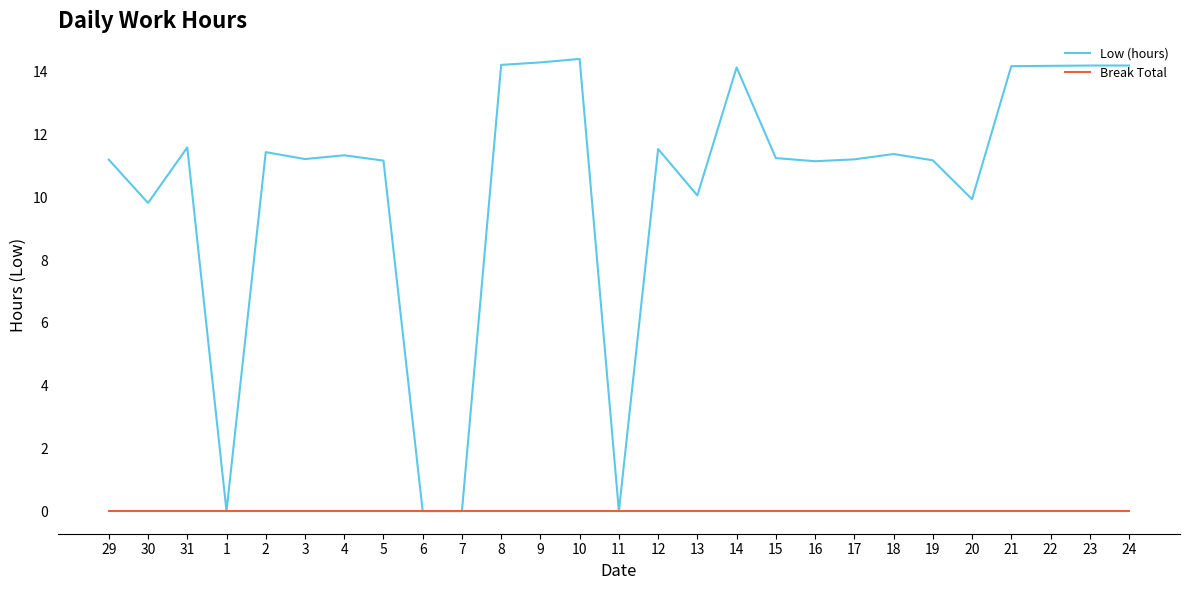

Is it true that Low (hours) equals 14.3 at 9?

True